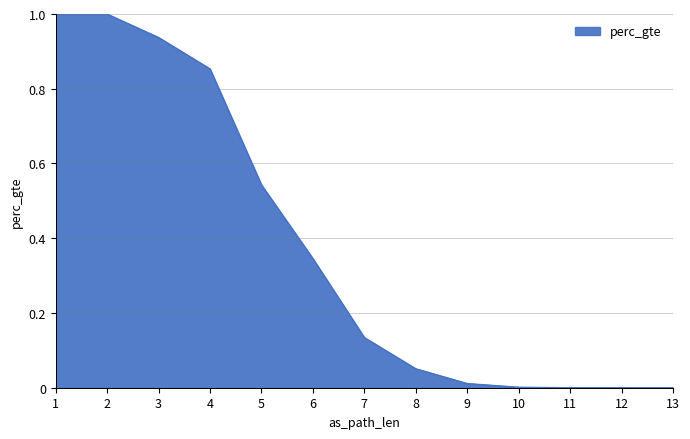

Is it true that the value at 5 is 0.5?

True